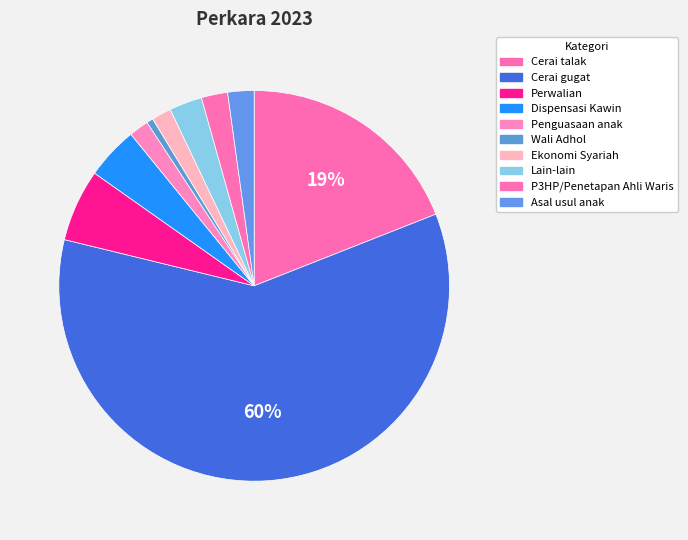

What is the largest slice in the pie chart?

Cerai gugat